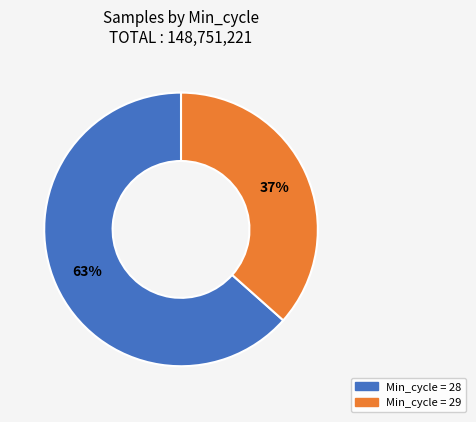

Does any single category account for the majority?

Yes